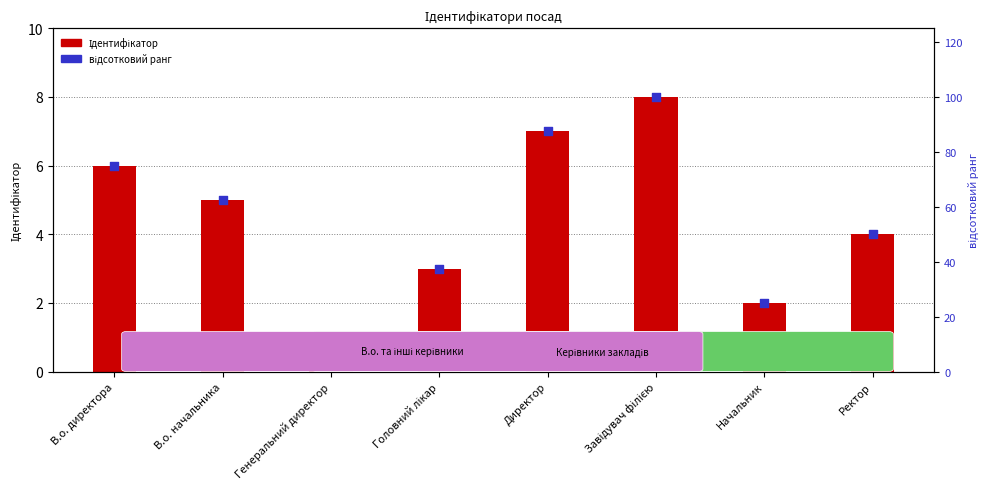

Which series has the widest spread of Y values?

відсотковий ранг